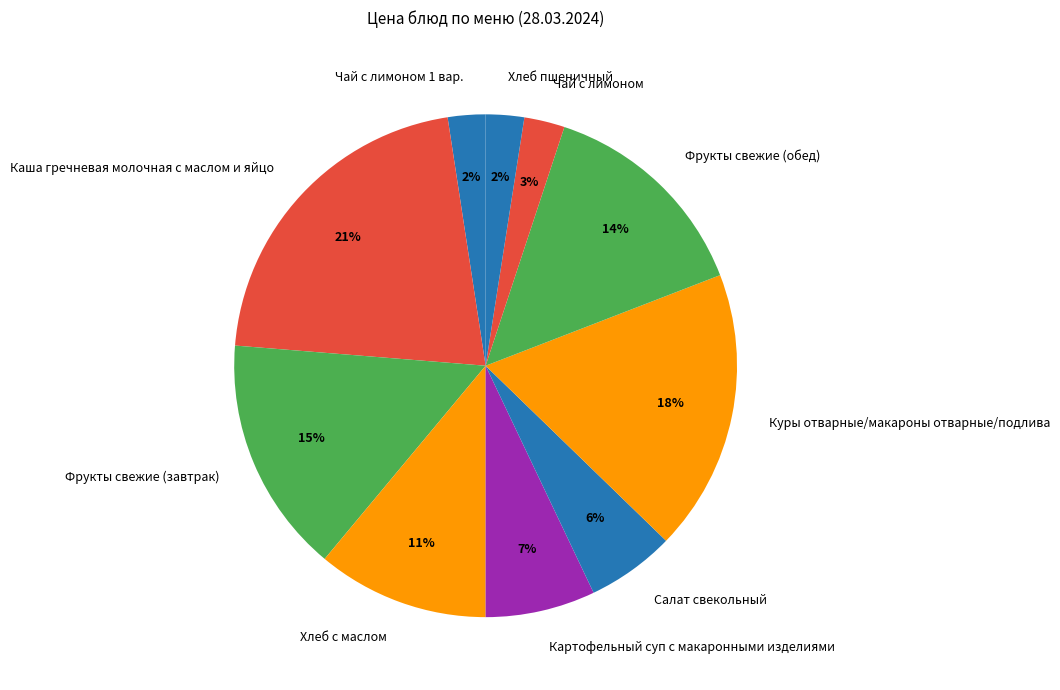

What is the ratio of the value at Хлеб с маслом to the value at Куры отварные/макароны отварные/подлива?

0.6